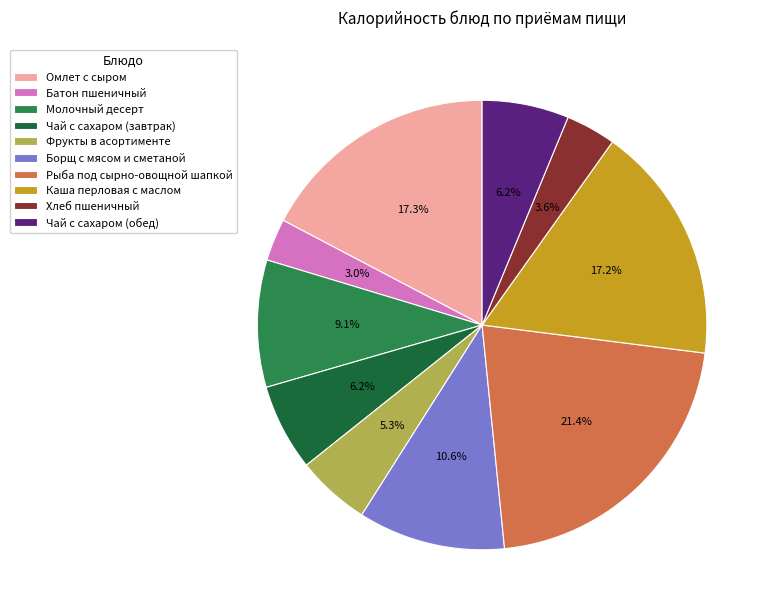

Is Борщ с мясом и сметаной the majority of the pie?

No